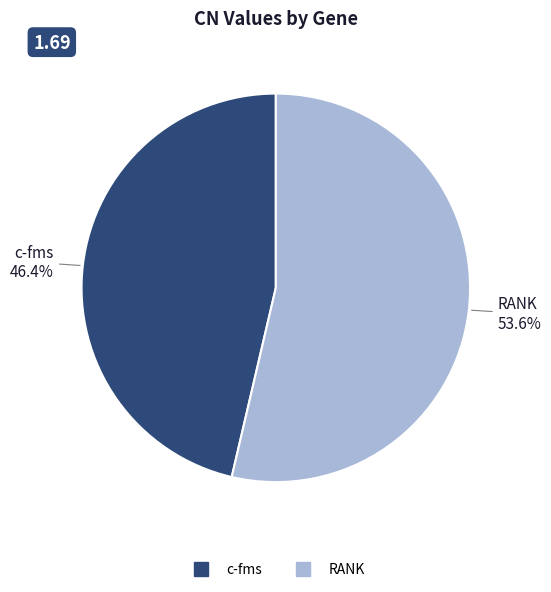

Which slice represents more than half of the pie?

RANK